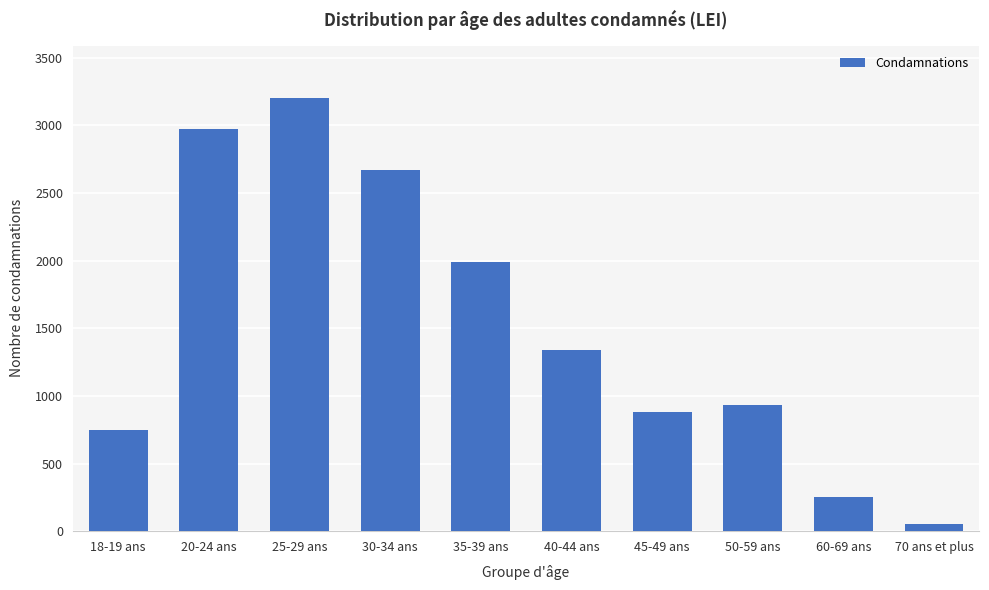

Is it true that the value at 60-69 ans is 255?

True